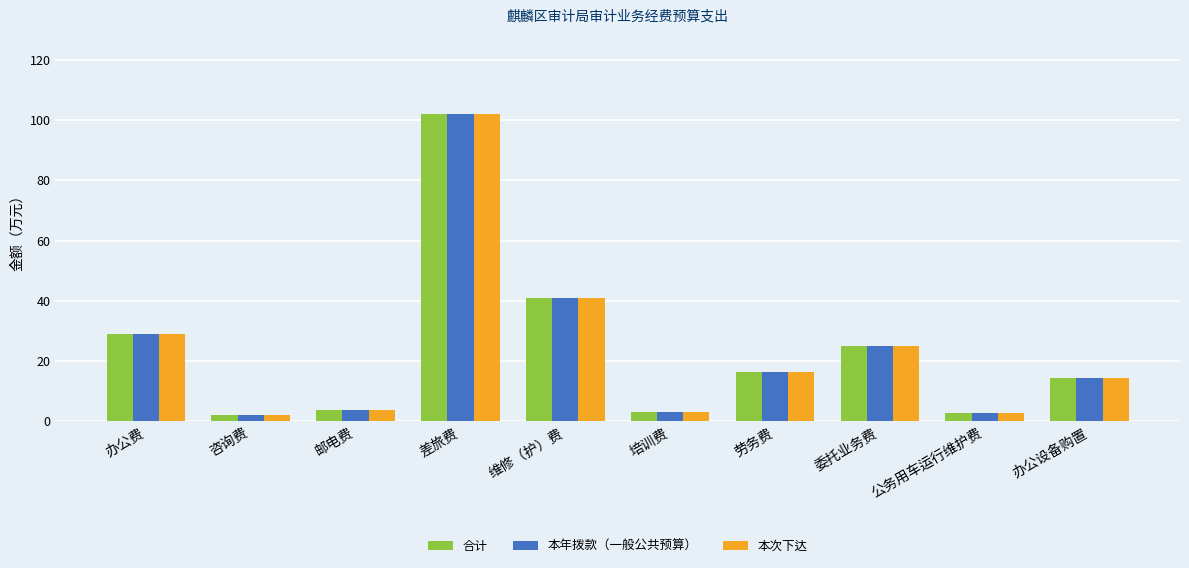

What is the value of the 本次下达 bar at the 6th from the left?

3.2